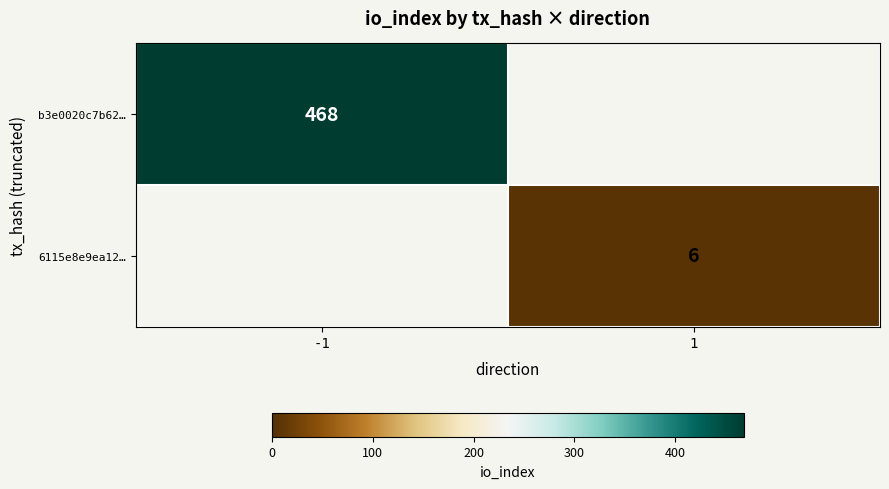

True or false: b3e0020c7b62… has a value of 99 at -1.

False